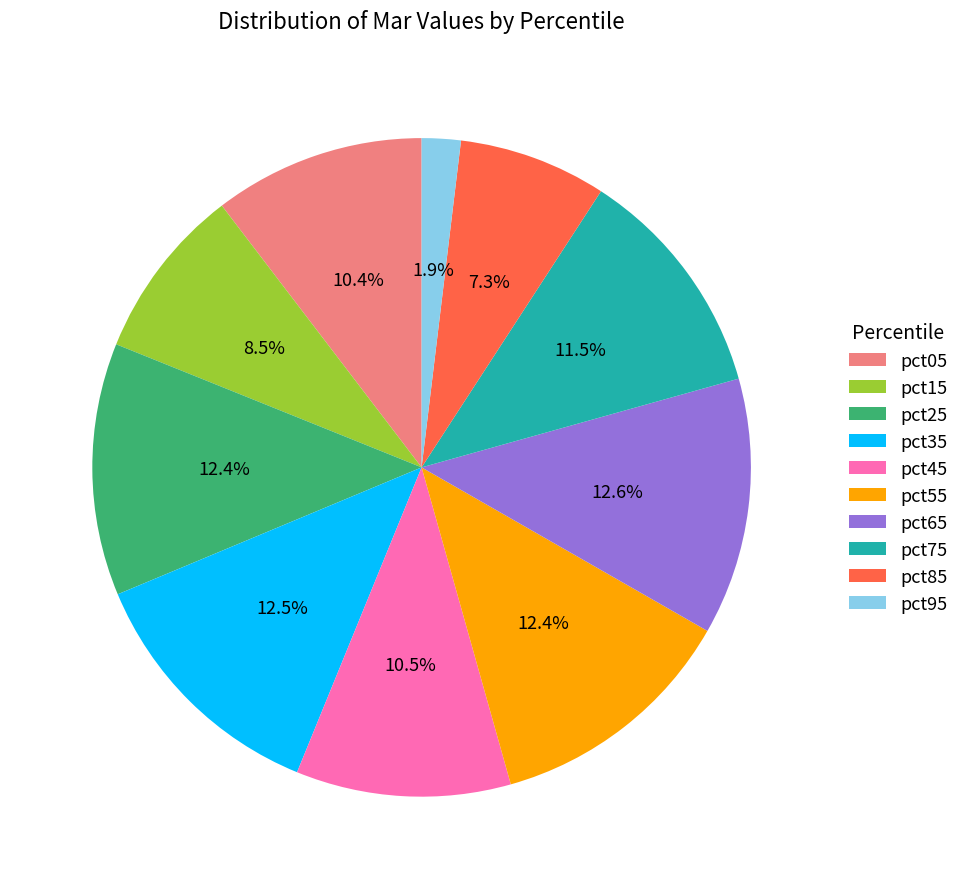

Which has a higher value, pct35 or pct05?

pct35